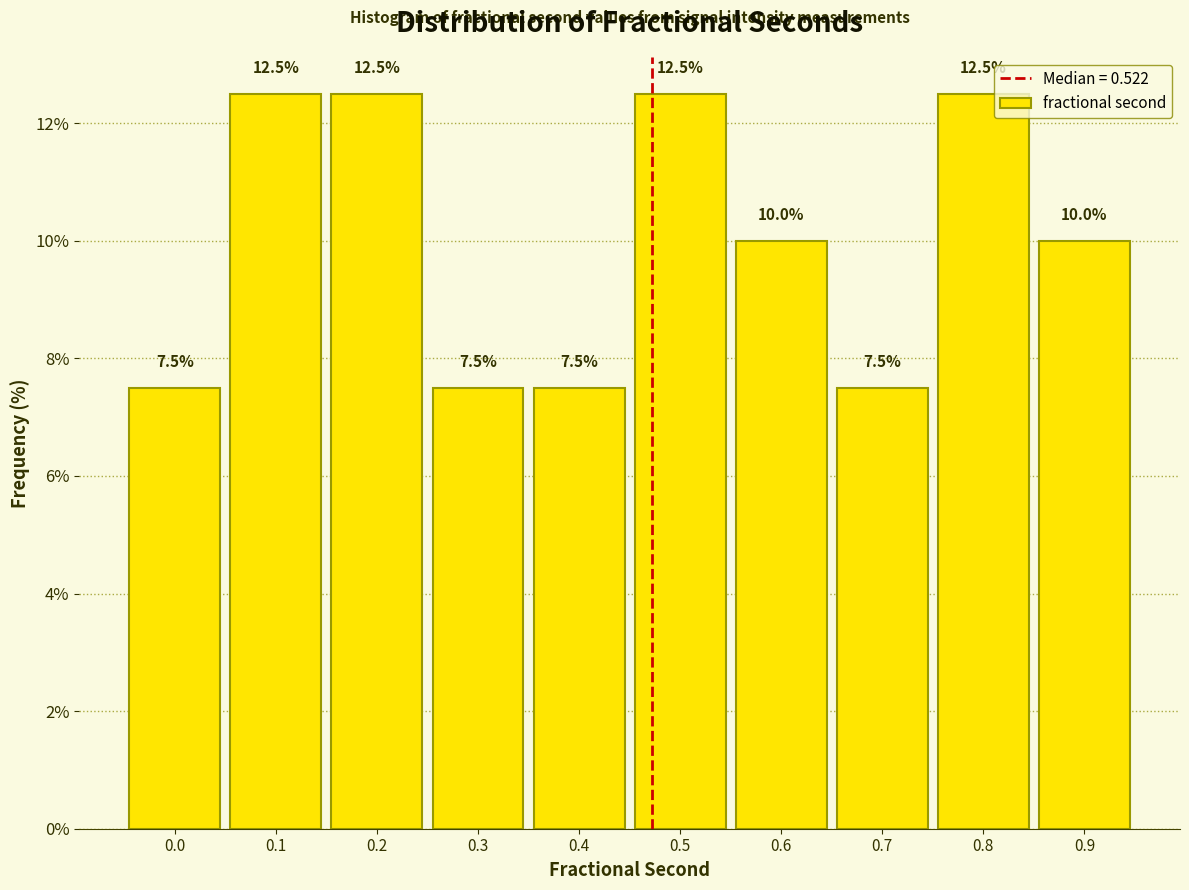

Reading right to left, what are all the values shown in this chart?

0.9=10.0	0.8=12.5	0.7=7.5	0.6=10.0	0.5=12.5	0.4=7.5	0.3=7.5	0.2=12.5	0.1=12.5	0.0=7.5